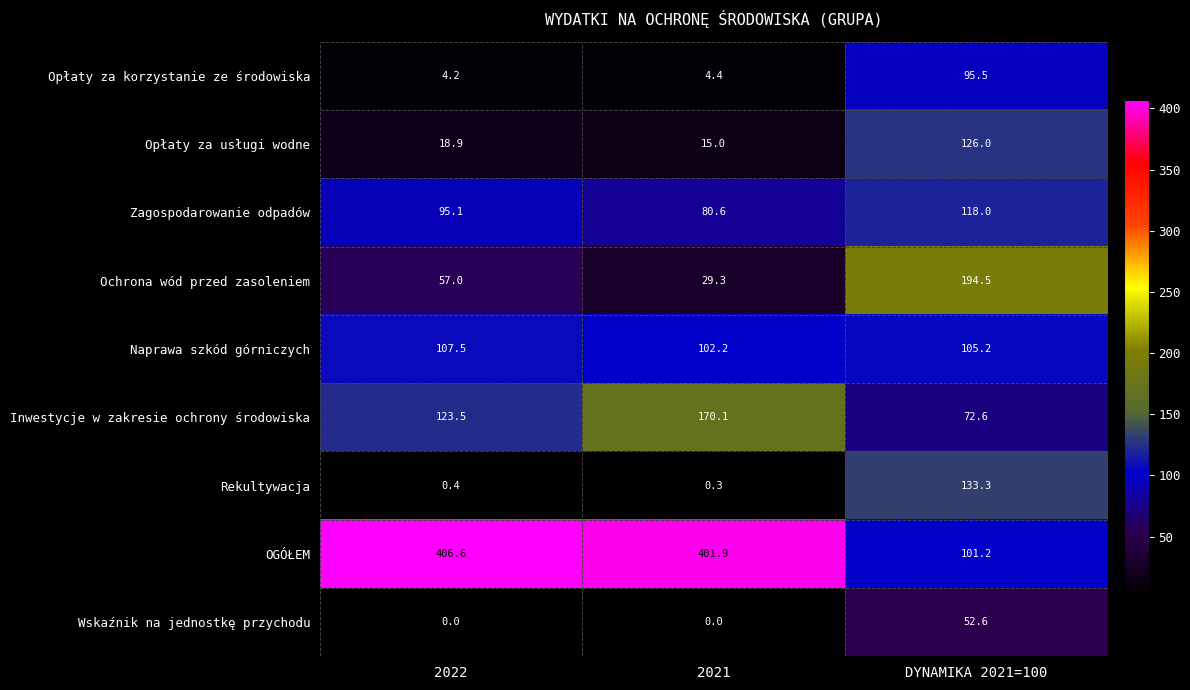

Reading left to right, extract all data points from this chart.

Opłaty za korzystanie ze środowiska: 4.2	4.4	95.5
Opłaty za usługi wodne: 18.9	15.0	126.0
Zagospodarowanie odpadów: 95.1	80.6	118.0
Ochrona wód przed zasoleniem: 57.0	29.3	194.5
Naprawa szkód górniczych: 107.5	102.2	105.2
Inwestycje w zakresie ochrony środowiska: 123.5	170.1	72.6
Rekultywacja: 0.4	0.3	133.3
OGÓŁEM: 406.6	401.9	101.2
Wskaźnik na jednostkę przychodu: 0.0	0.0	52.6